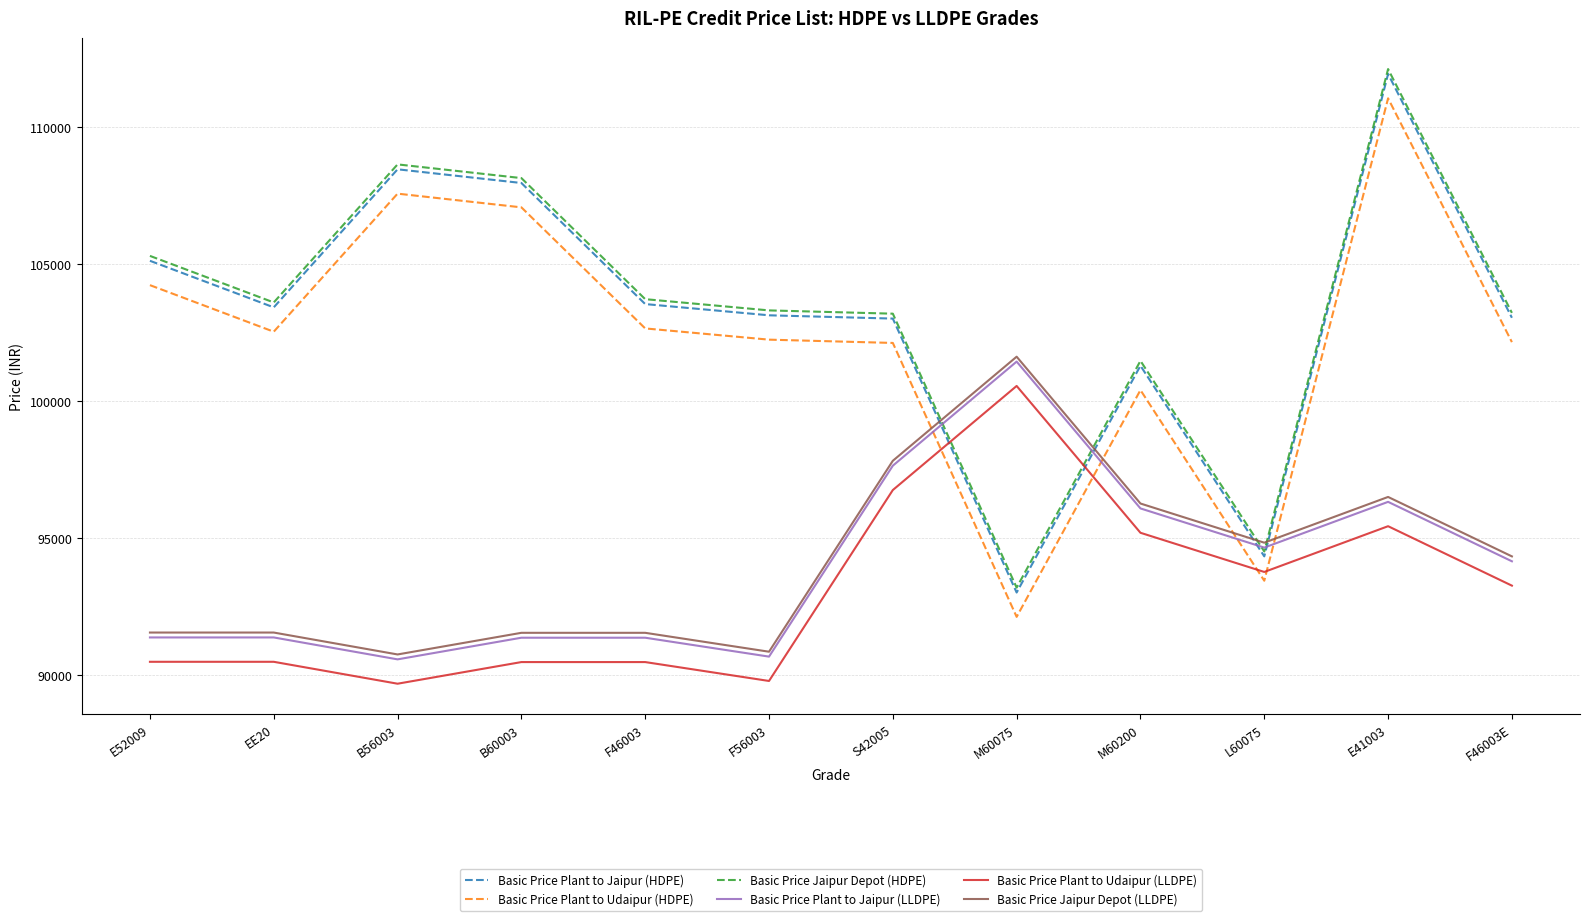

The value of Basic Price Plant to Jaipur (LLDPE) at F46003 is 144769. True or false?

False